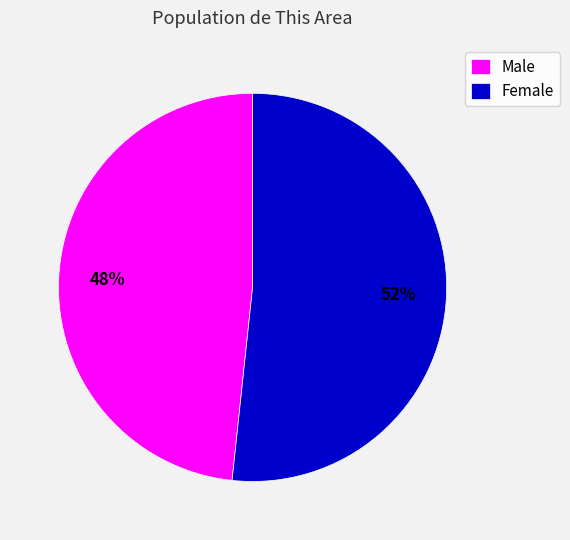

Which has a higher value, Female or Male?

Female